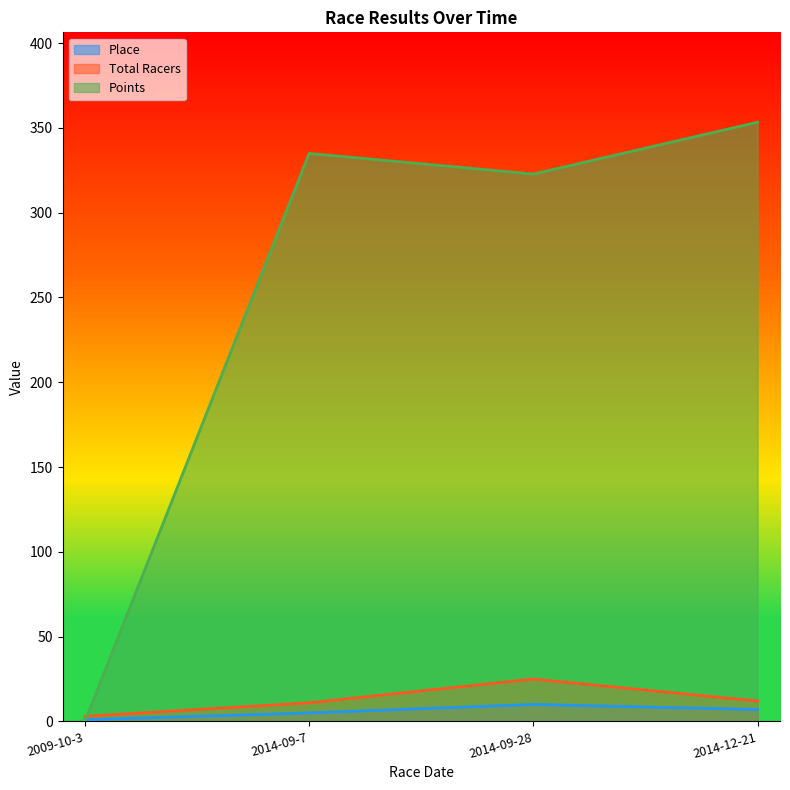

At which category does Points reach its first local valley?

2014-09-28